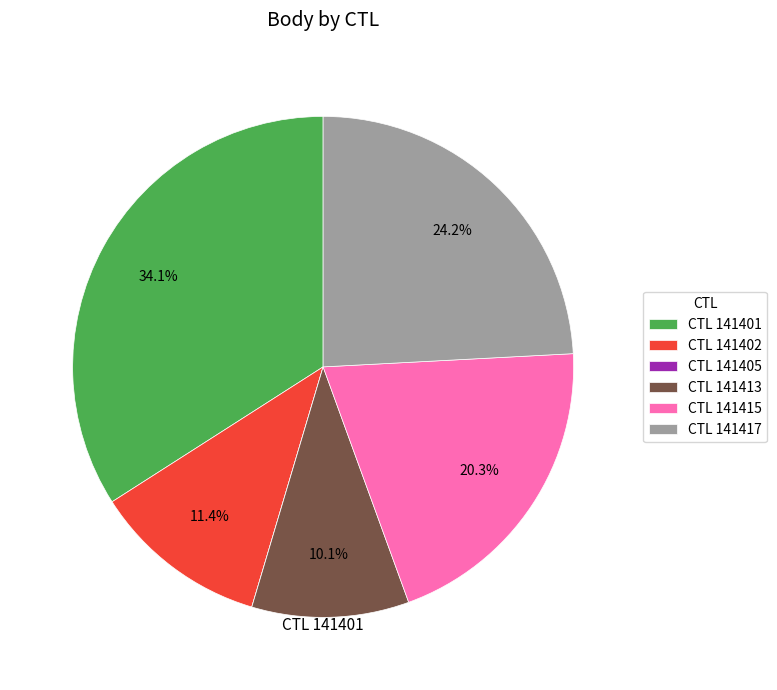

Is there any slice that represents more than half of the pie?

No